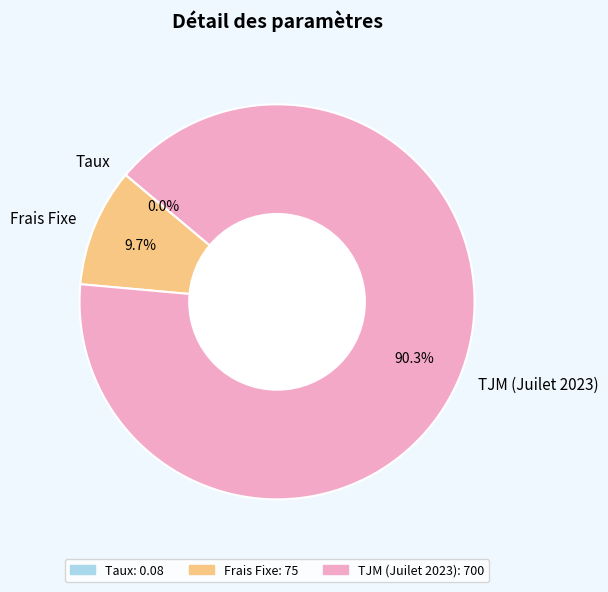

Between TJM (Juilet 2023) and Frais Fixe, which is larger?

TJM (Juilet 2023)